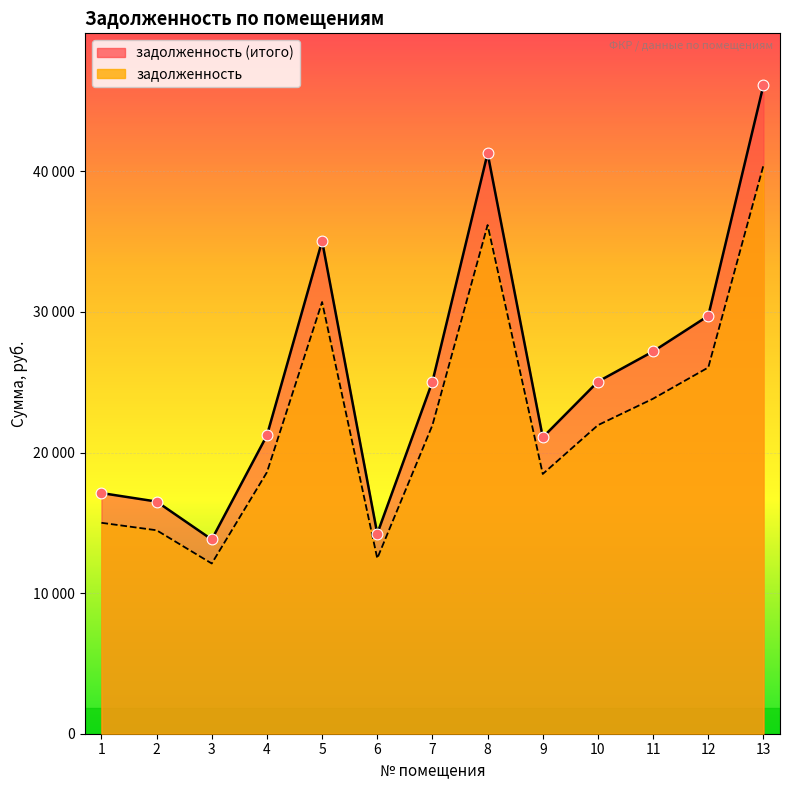

Which series has the widest spread of Y values?

задолженность (итого)